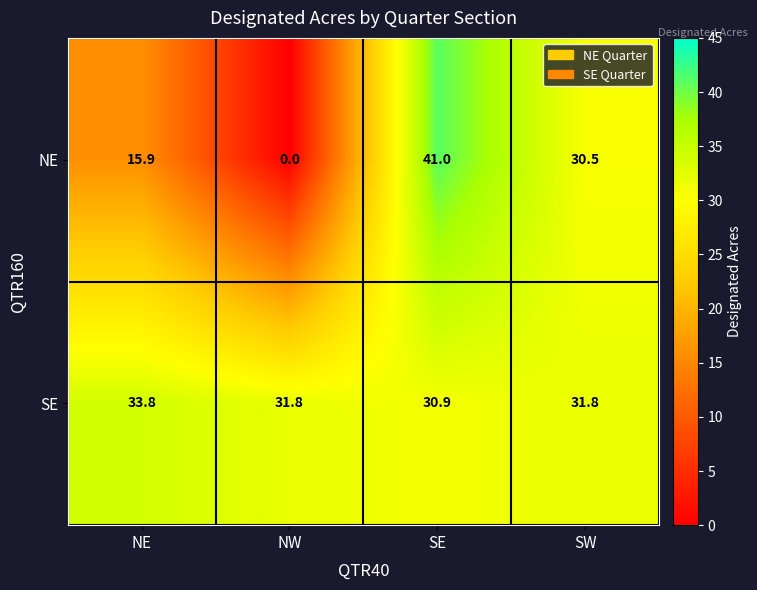

Which series has the widest spread of values?

NE